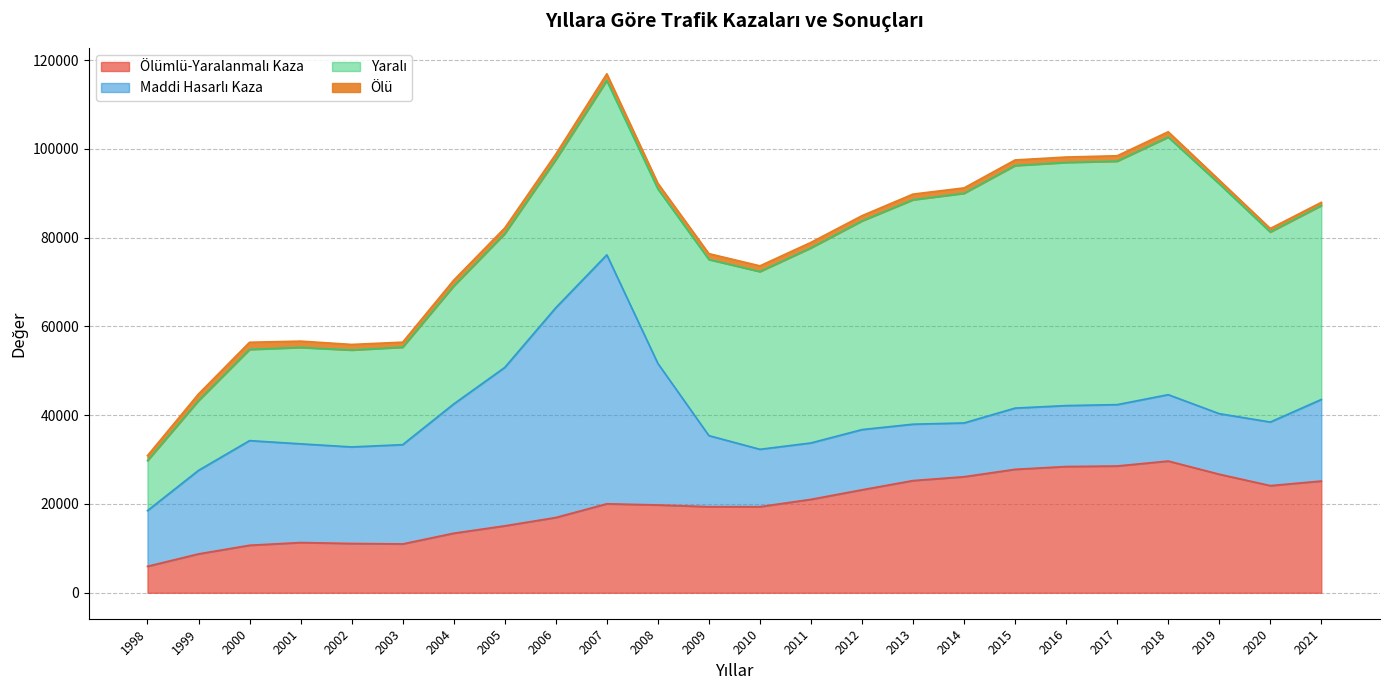

What is the average value of the Maddi Hasarlı Kaza series?

21002